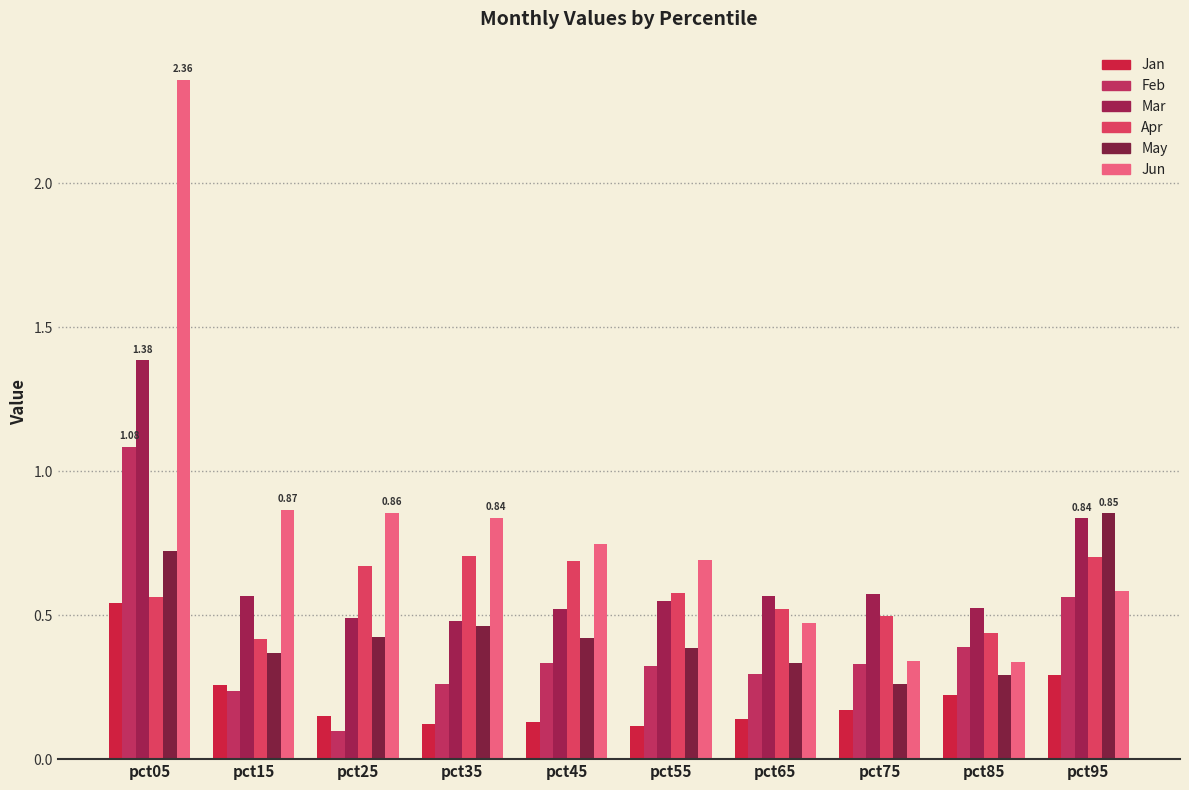

How many bars are there in total?

60